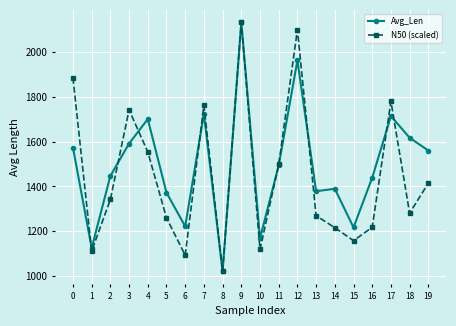

What is the value of the Avg_Len point at the 6th from the left?

1372.7